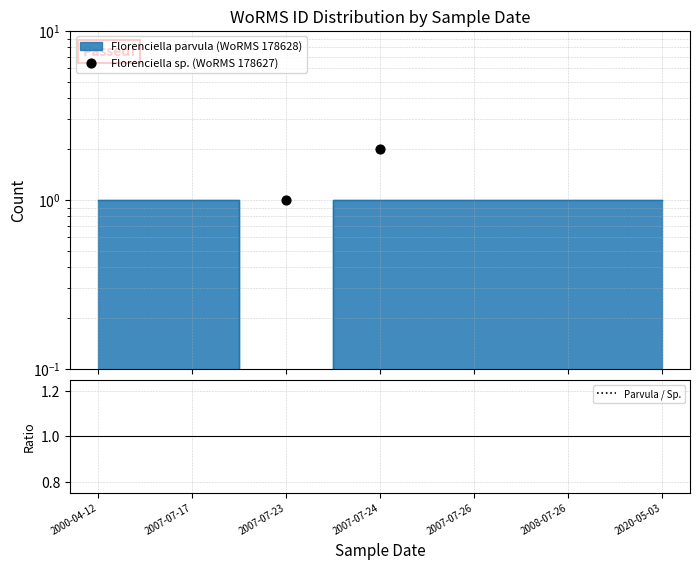

Which series contains the lowest Y value?

Florenciella sp. (WoRMS 178627)